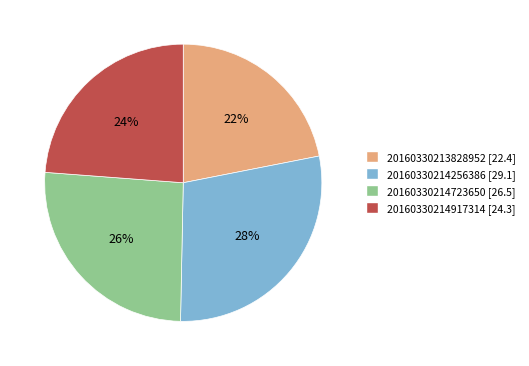

Approximately how many times larger is the value at 20160330213828952 compared to 20160330214723650?

0.8